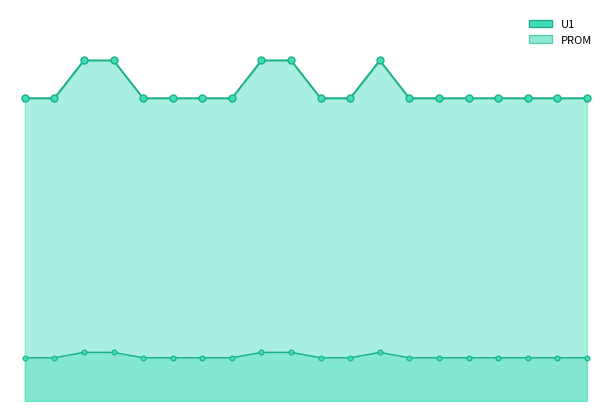

Which series changed the most between 7 and 8?

U1